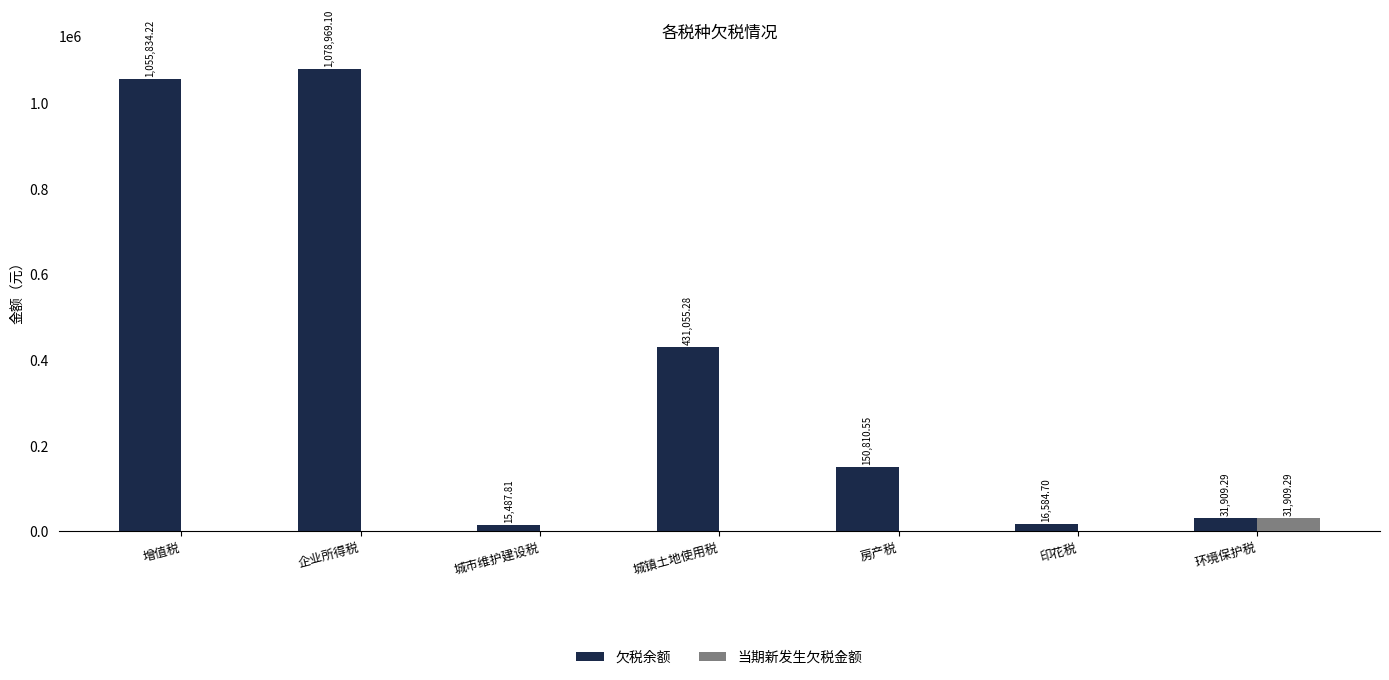

Which series has the largest total across all categories?

欠税余额